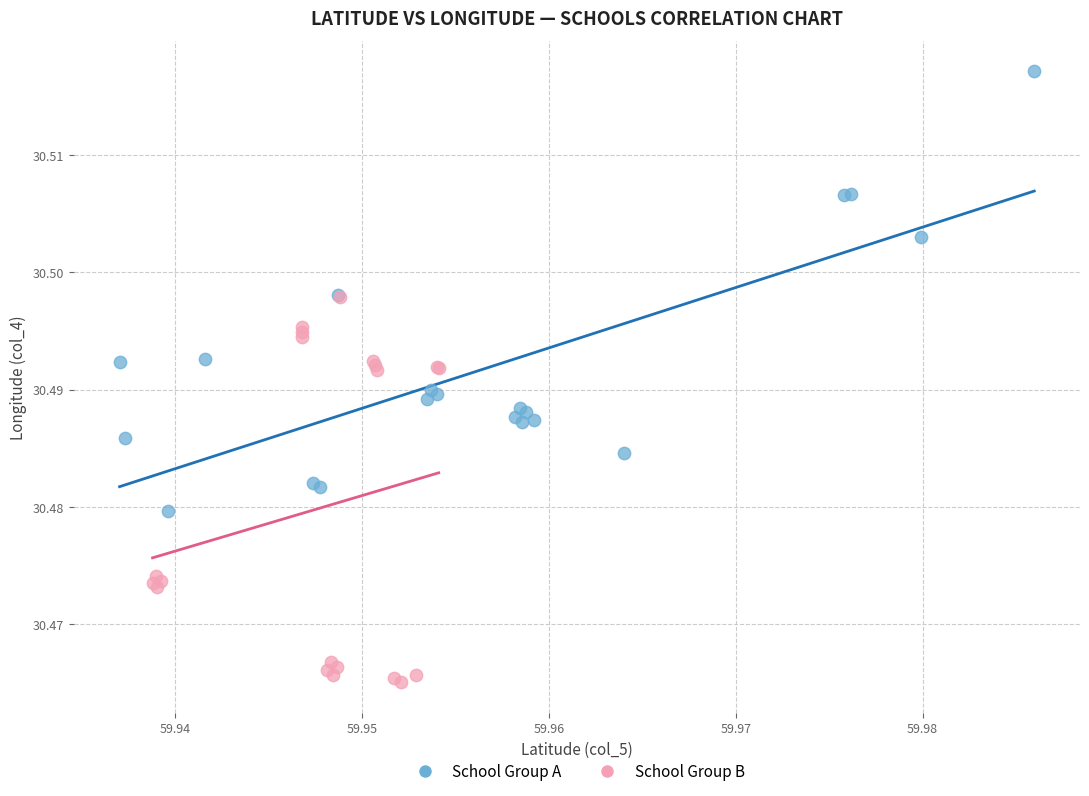

Which series reaches the maximum Y coordinate?

School Group A